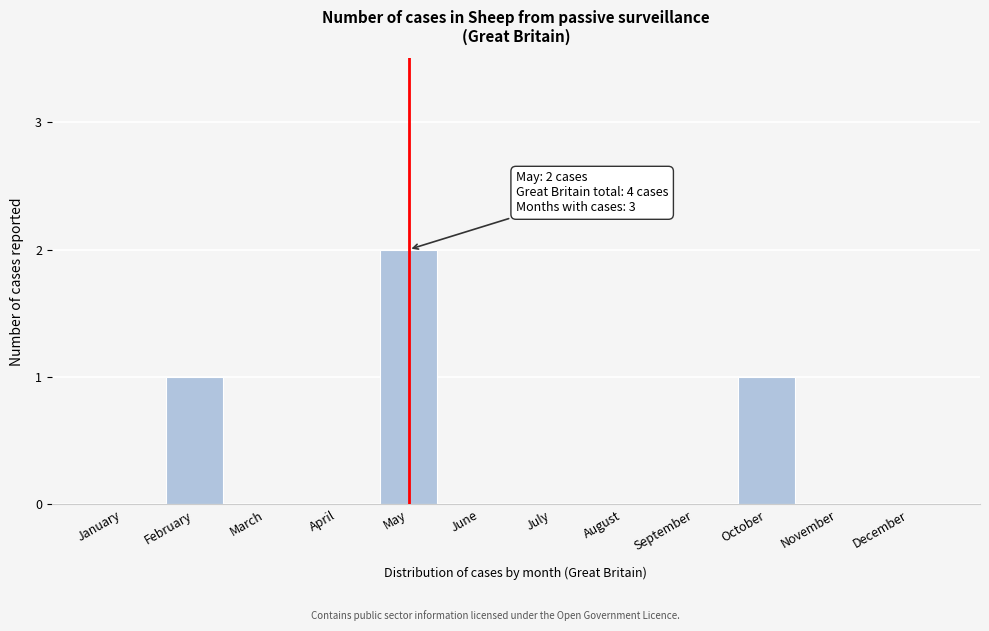

Reading left to right, list all the values displayed in this chart.

January=0	February=1	March=0	April=0	May=2	June=0	July=0	August=0	September=0	October=1	November=0	December=0